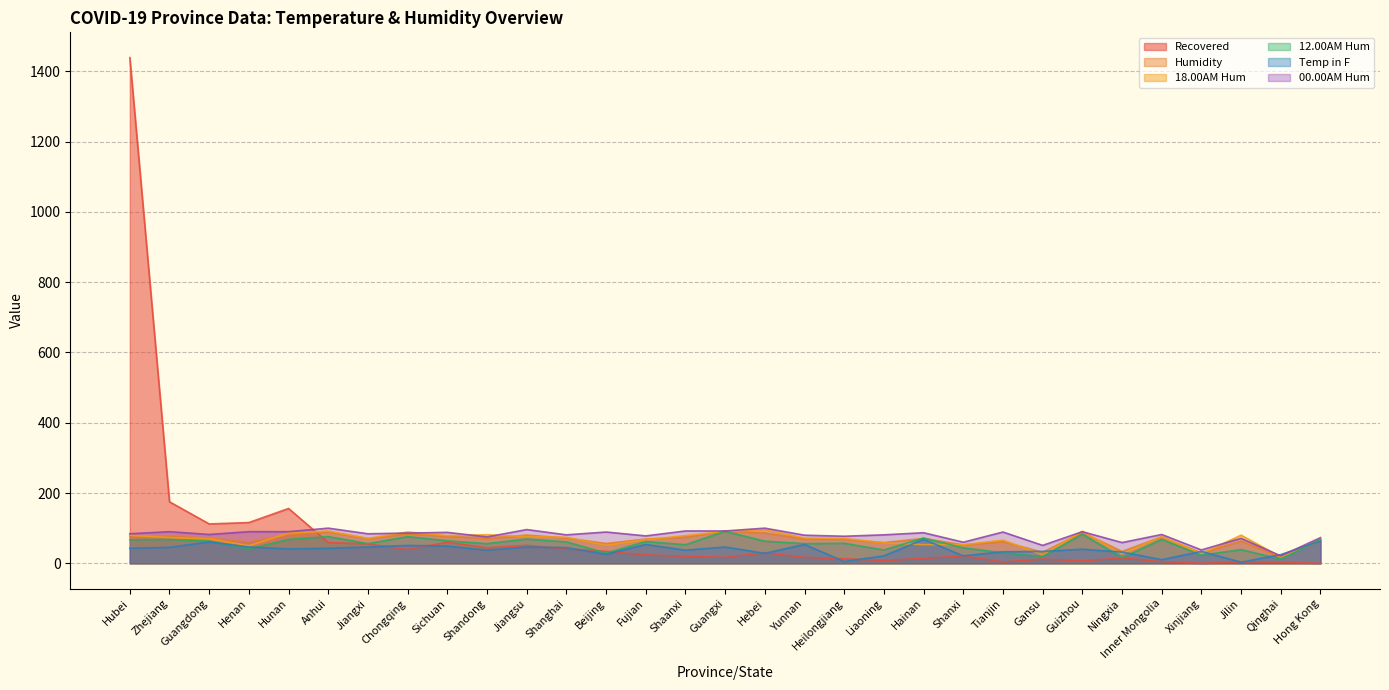

True or false: 18.00AM Hum and Recovered intersect in this chart.

True